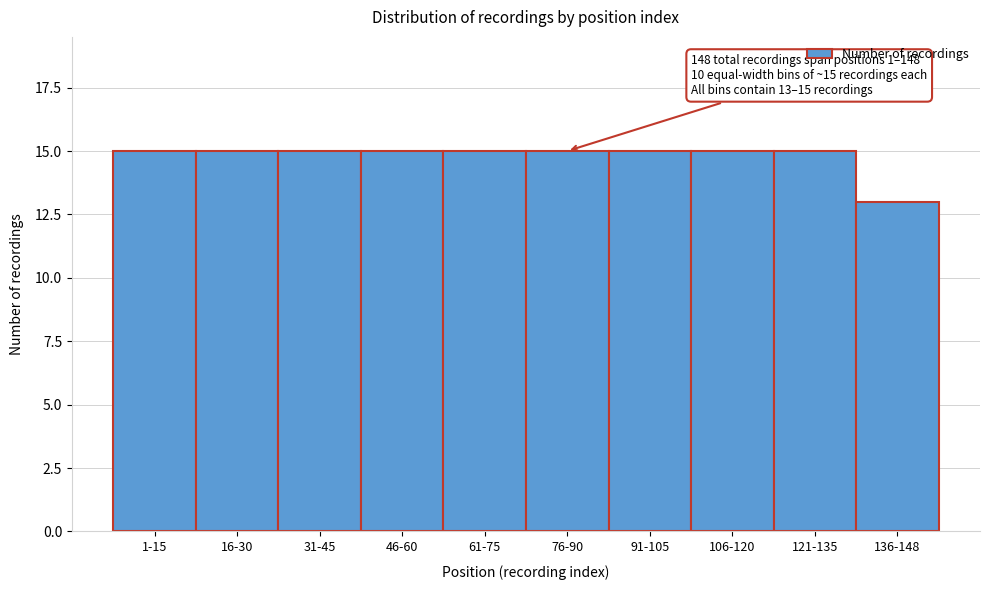

Reading left to right, extract all data points from this chart.

1-15=15	16-30=15	31-45=15	46-60=15	61-75=15	76-90=15	91-105=15	106-120=15	121-135=15	136-148=13